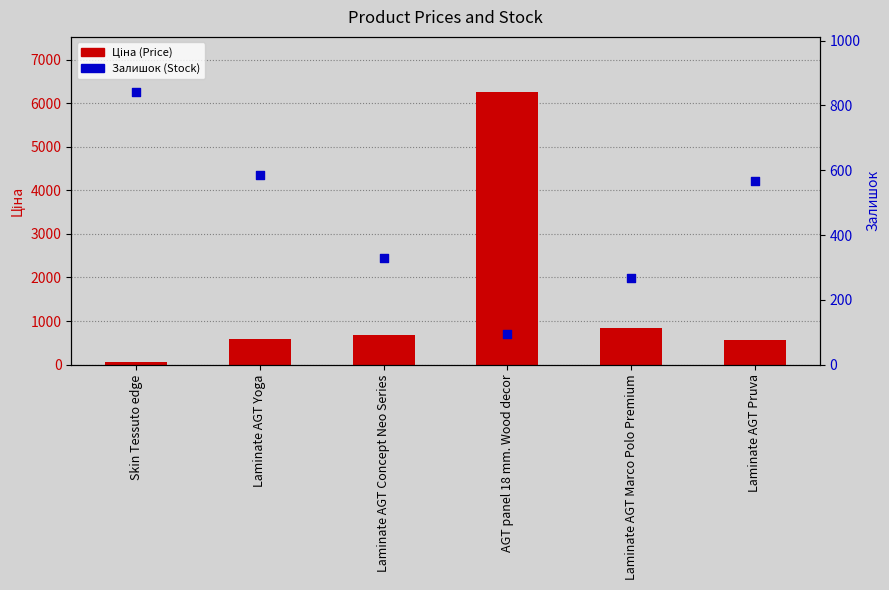

Which series has the largest total across all categories?

Ціна (Price)